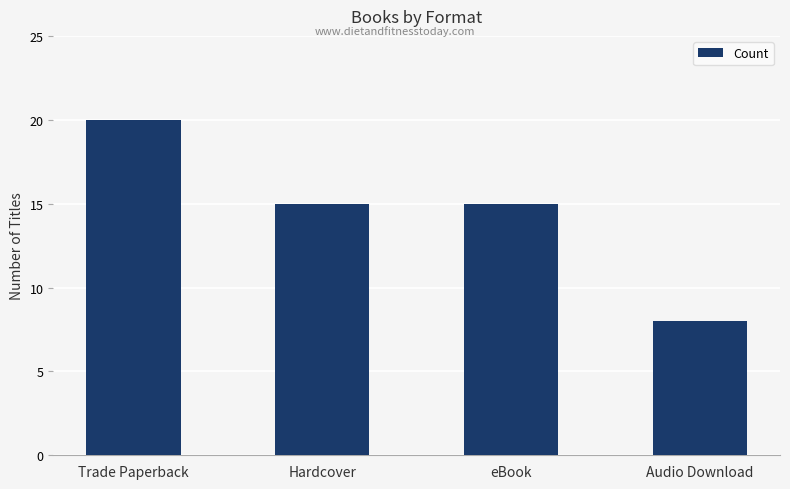

What value does the data have at eBook, to the nearest 5?

15